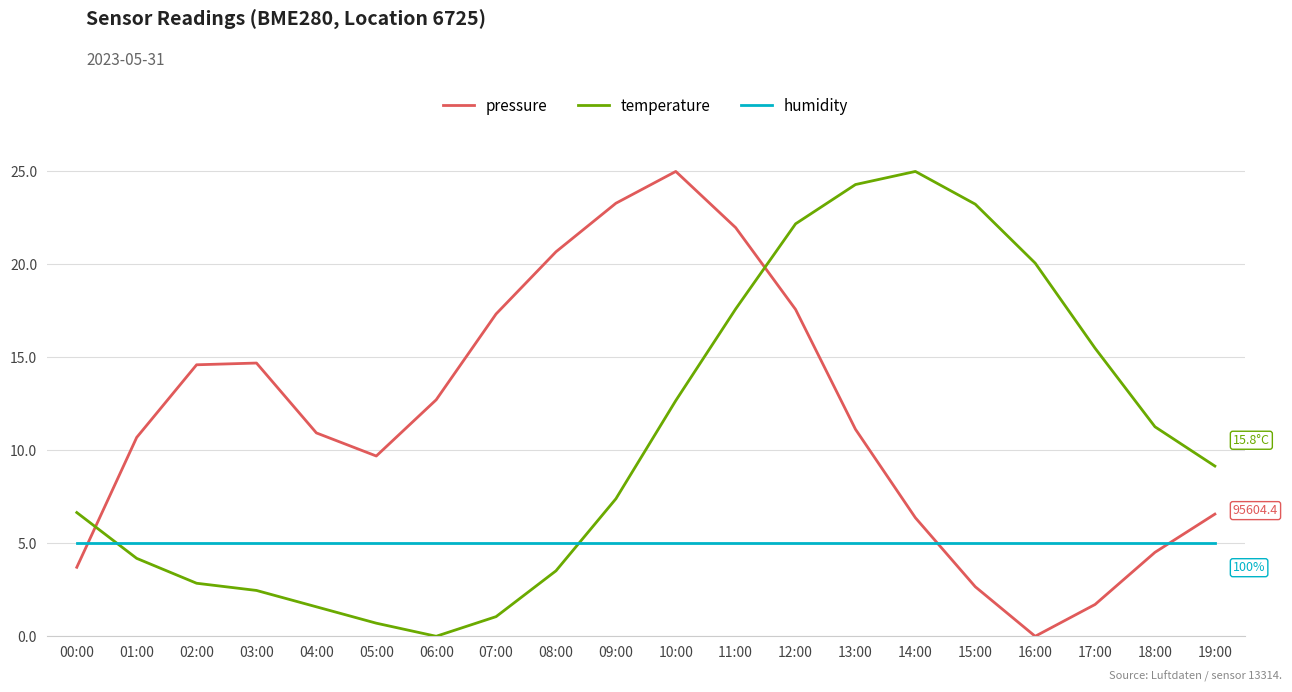

What are all the series names shown in the legend?

pressure, temperature, humidity